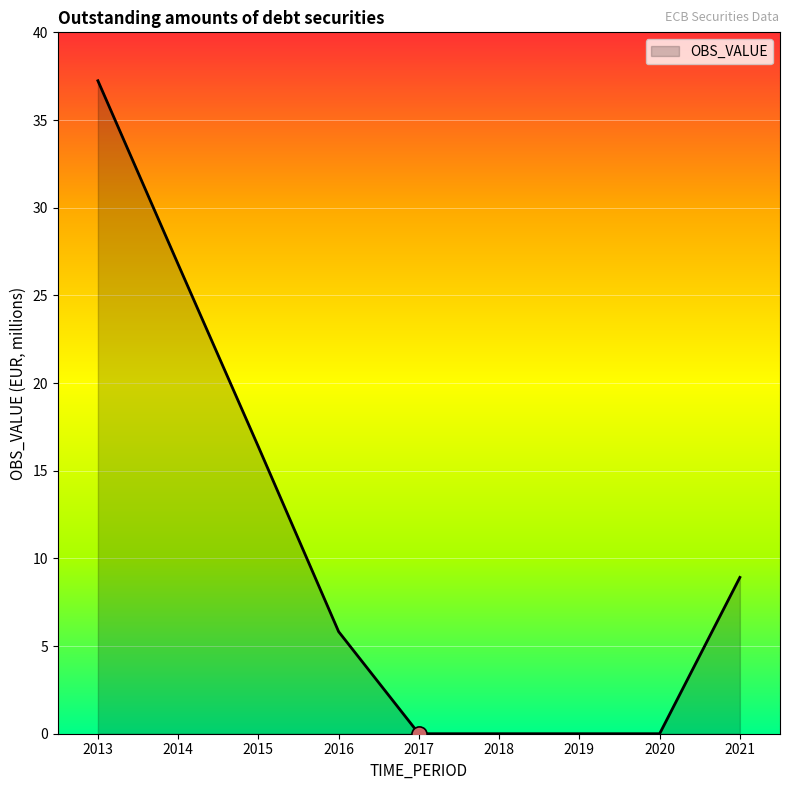

Between 2016 and 2013, which is larger?

2013